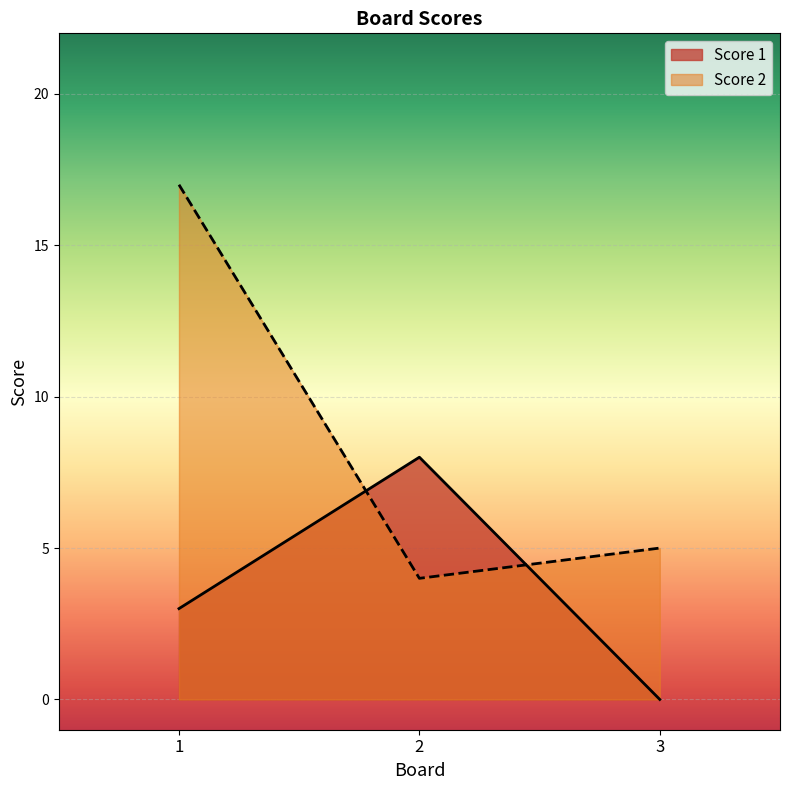

What is the value of the Score 2 point at the 1st from the left?

17